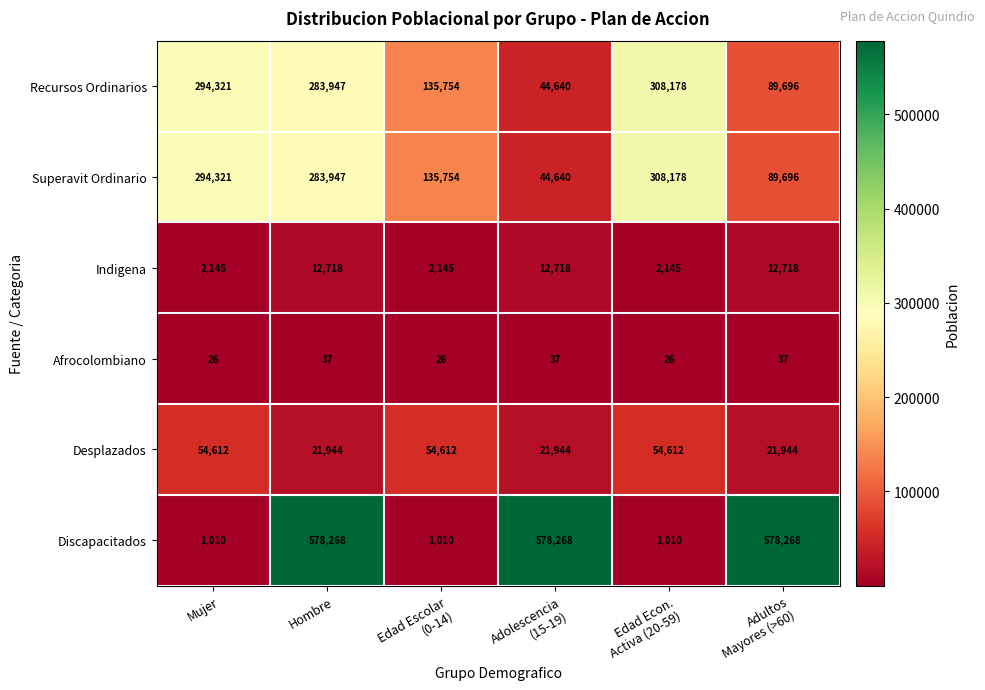

What is the maximum value shown in the chart?

578268